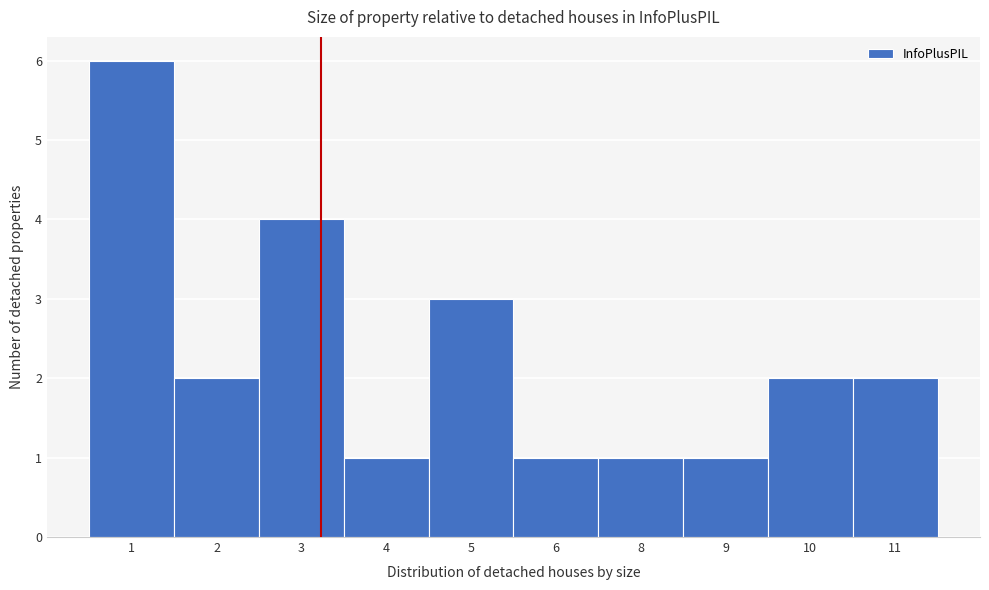

Reading left to right, extract all data points from this chart.

6	2	4	1	3	1	1	1	2	2